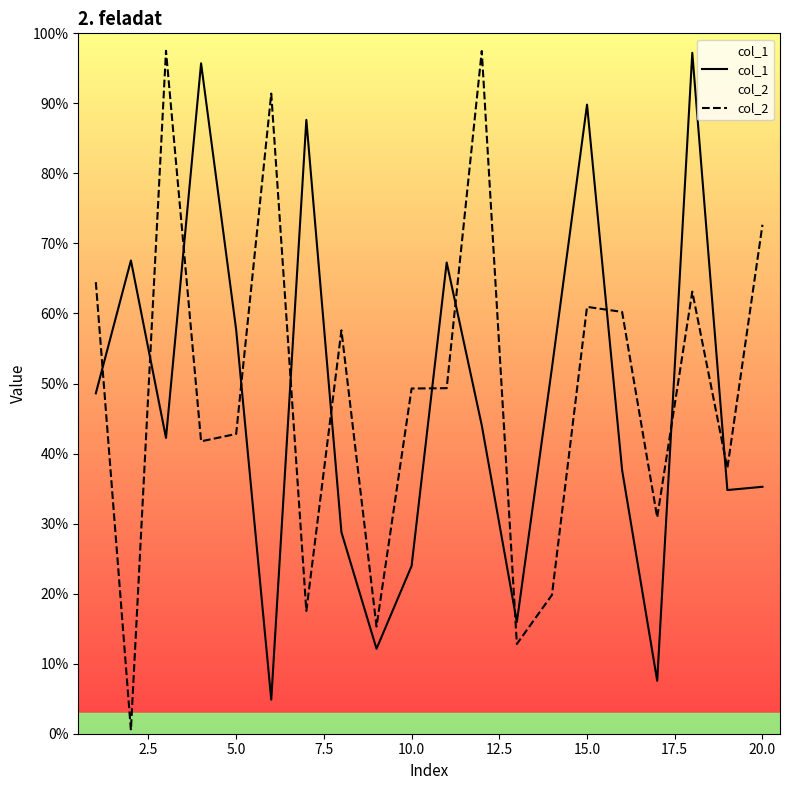

Reading left to right, extract all data points from this chart.

col_1: 0.5	0.7	0.4	1.0	0.6	0.0	0.9	0.3	0.1	0.2	0.7	0.4	0.2	0.5	0.9	0.4	0.1	1.0	0.3	0.4
col_2: 0.6	0.0	1.0	0.4	0.4	0.9	0.2	0.6	0.2	0.5	0.5	1.0	0.1	0.2	0.6	0.6	0.3	0.6	0.4	0.7